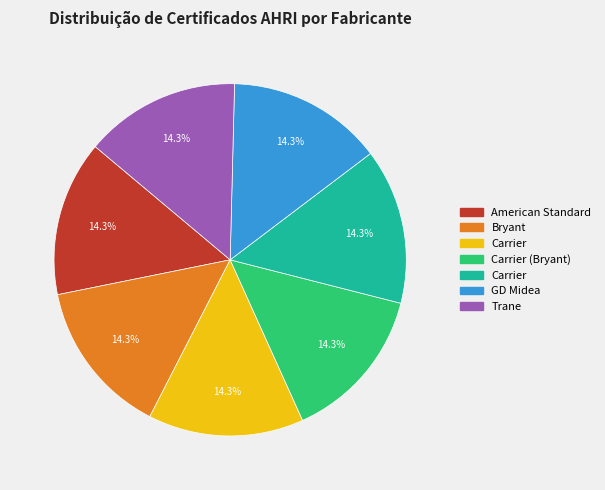

Does any single category account for the majority?

No